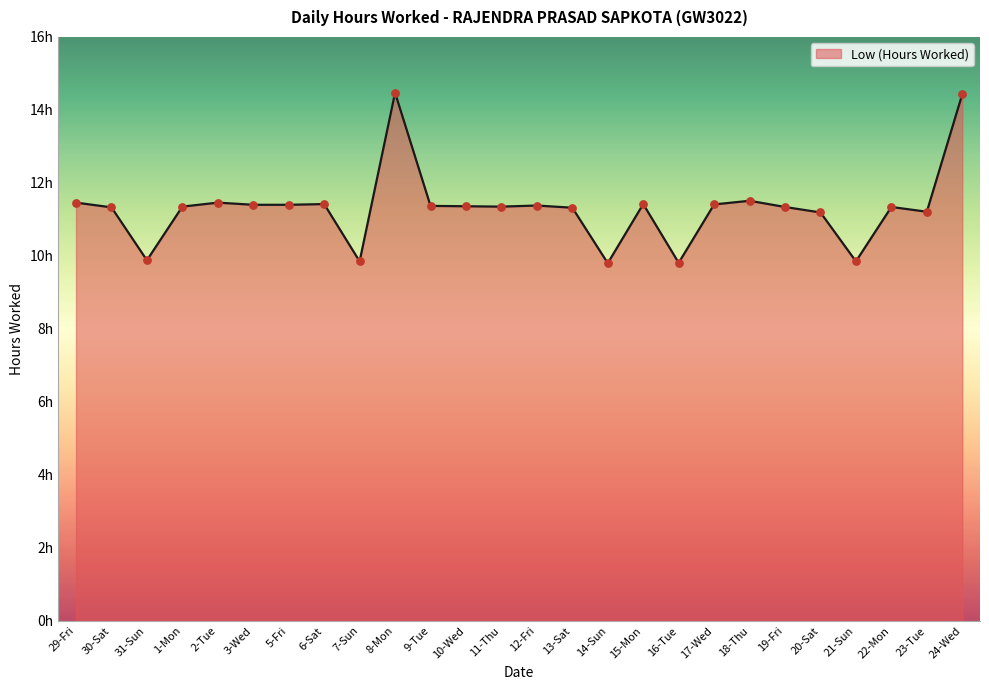

What is the ratio of the value at 15-Mon to the value at 24-Wed?

0.8